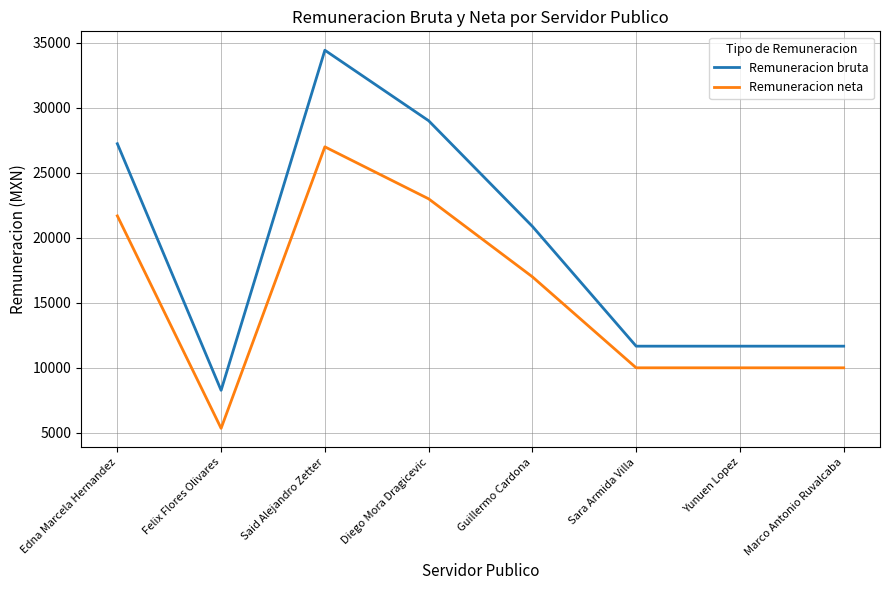

Where is the first local minimum for Remuneracion bruta?

Felix Flores Olivares